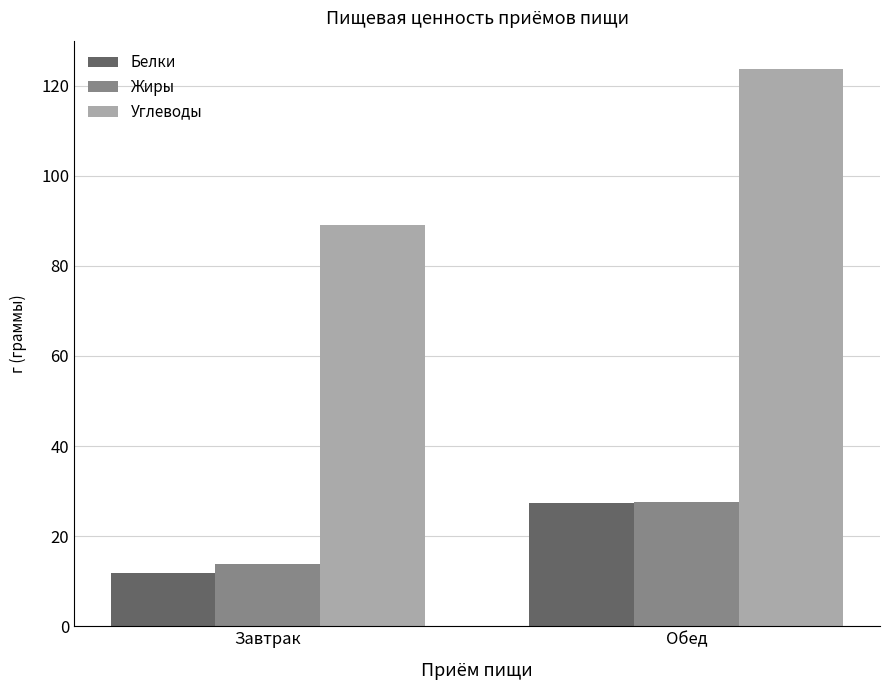

How many series are shown in this chart?

3